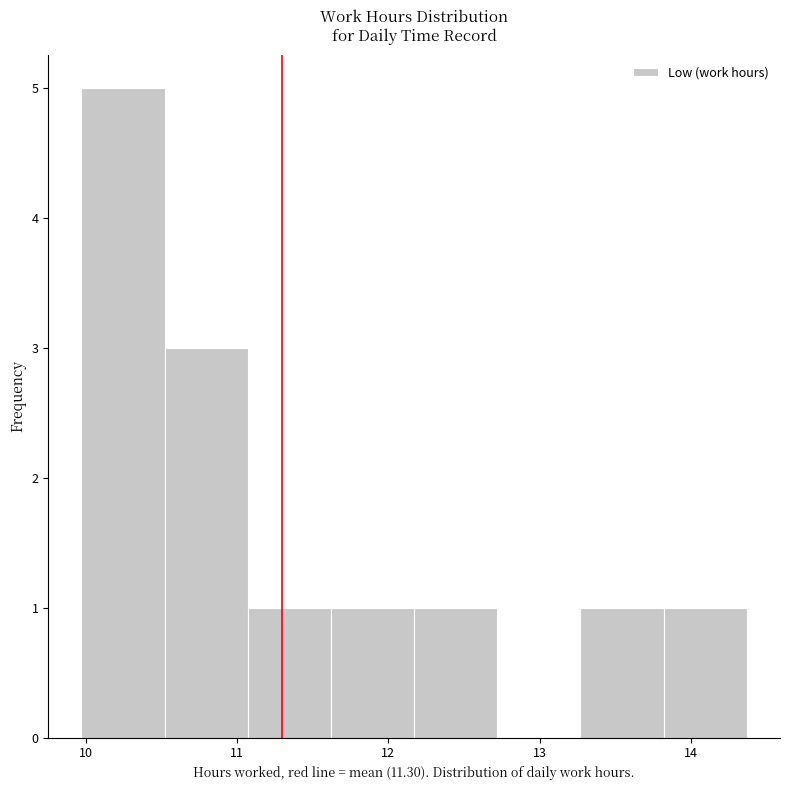

Reading left to right, list every bar in this chart as the range it spans on the x-axis followed by its height. Neither the bar edges nor the heights are printed on the chart, so give them approximately, as read against the axes.

9.97 to 10.52: 5
10.52 to 11.07: 3
11.07 to 11.62: 1
11.62 to 12.17: 1
12.17 to 12.72: 1
12.72 to 13.27: 0
13.27 to 13.82: 1
13.82 to 14.37: 1